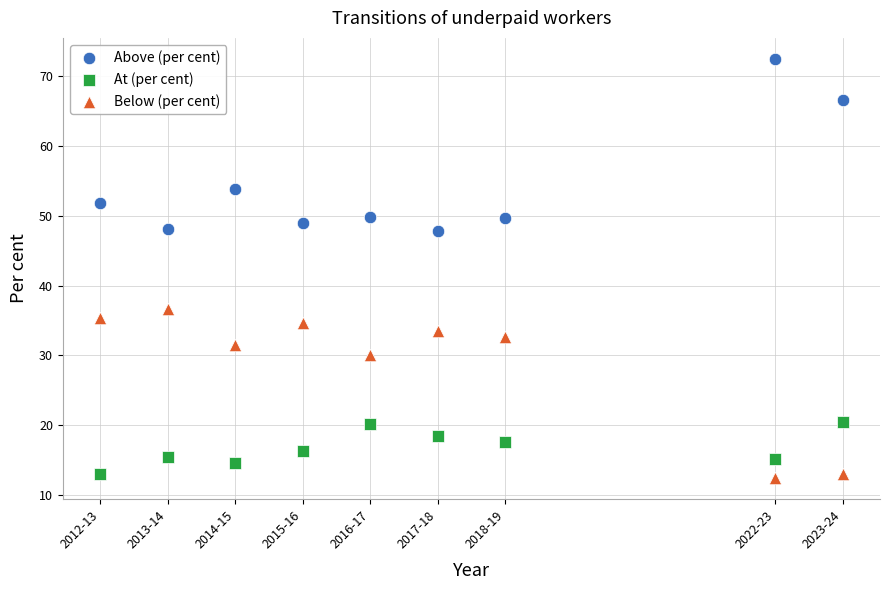

Which series reaches the minimum Y coordinate?

Below (per cent)